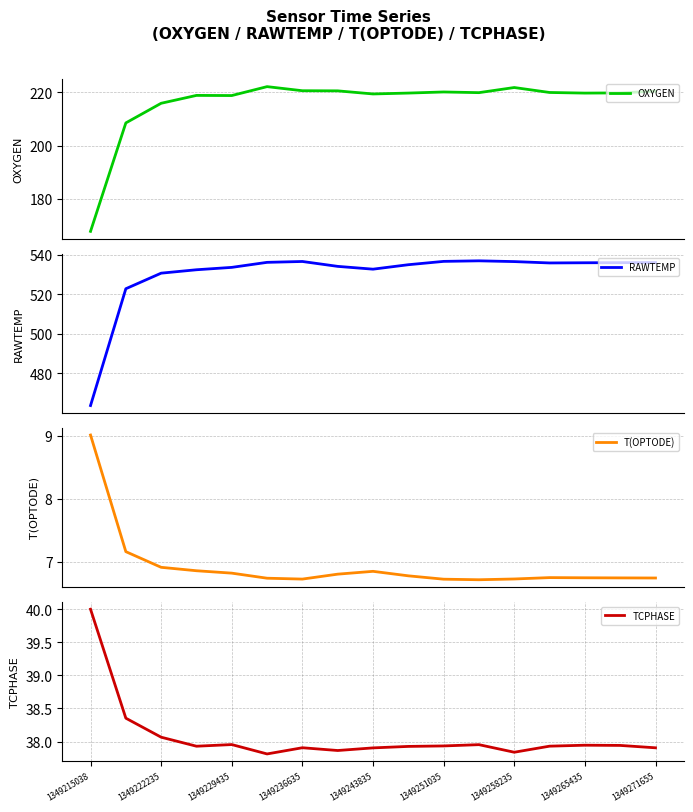

True or false: TCPHASE has a value of 37.9 at 1349271655.

True